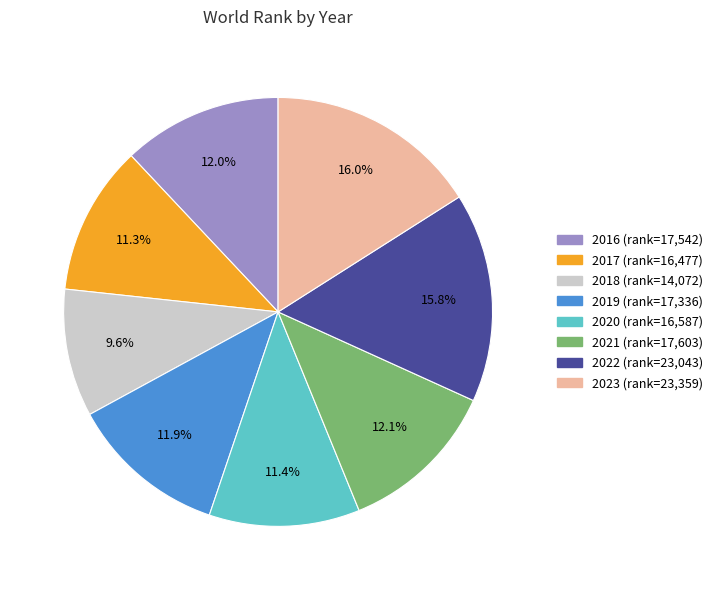

Does 2022 account for over 50% of the chart?

No